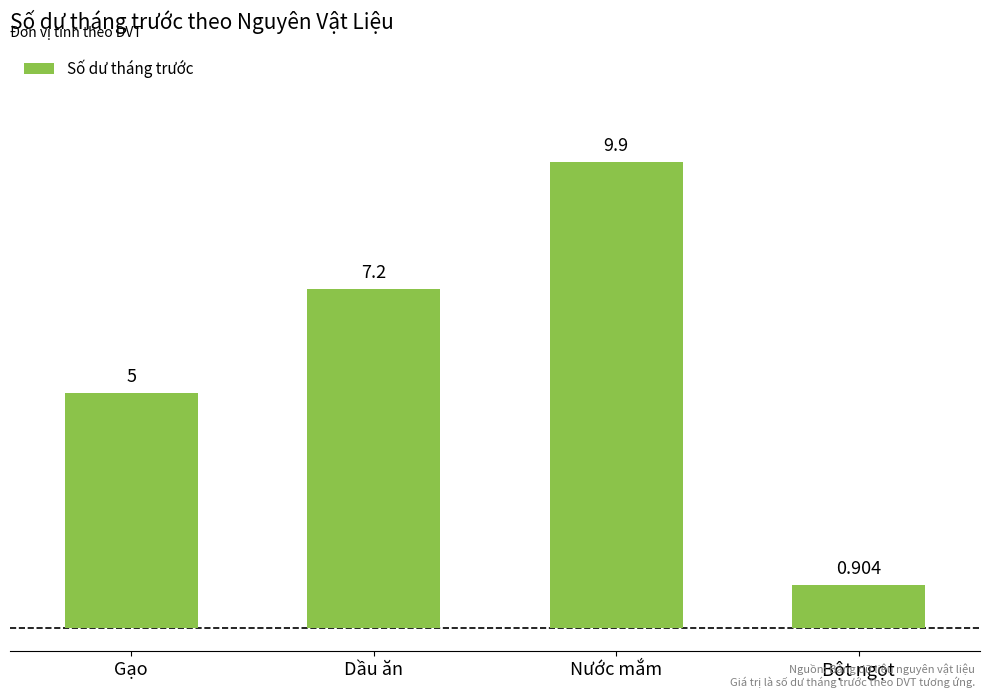

What is the label of the 3rd bar from the left?

Nước mắm